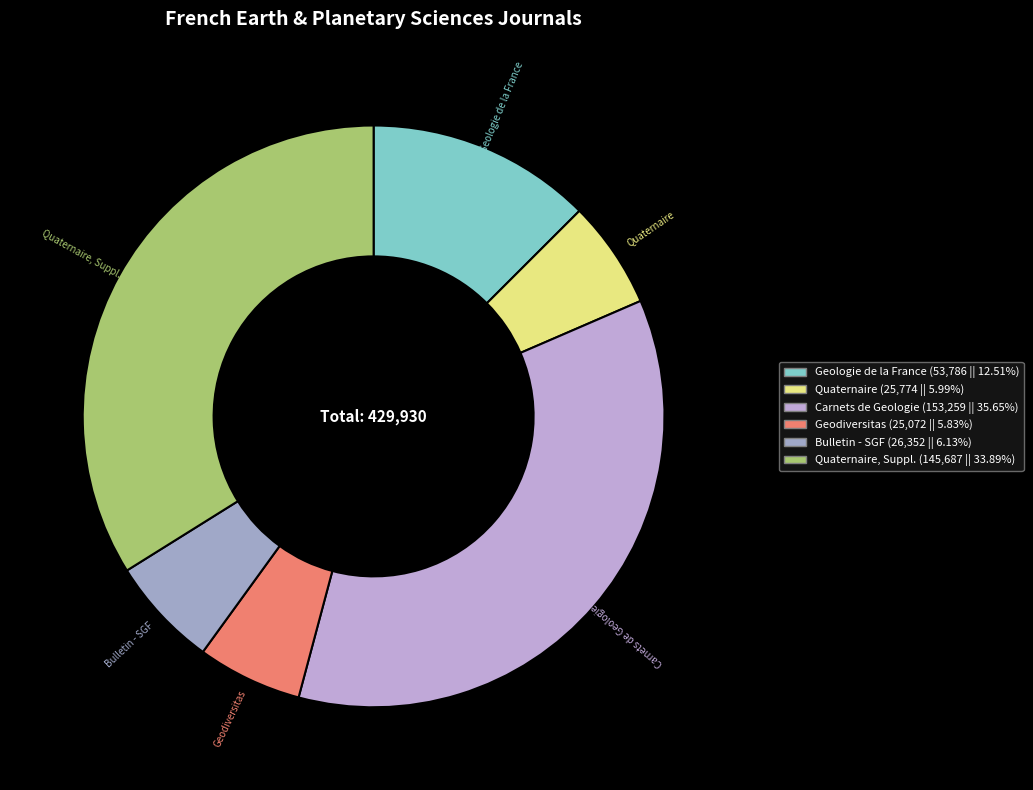

Approximately how many times larger is the value at Carnets de Geologie compared to Geologie de la France?

2.8